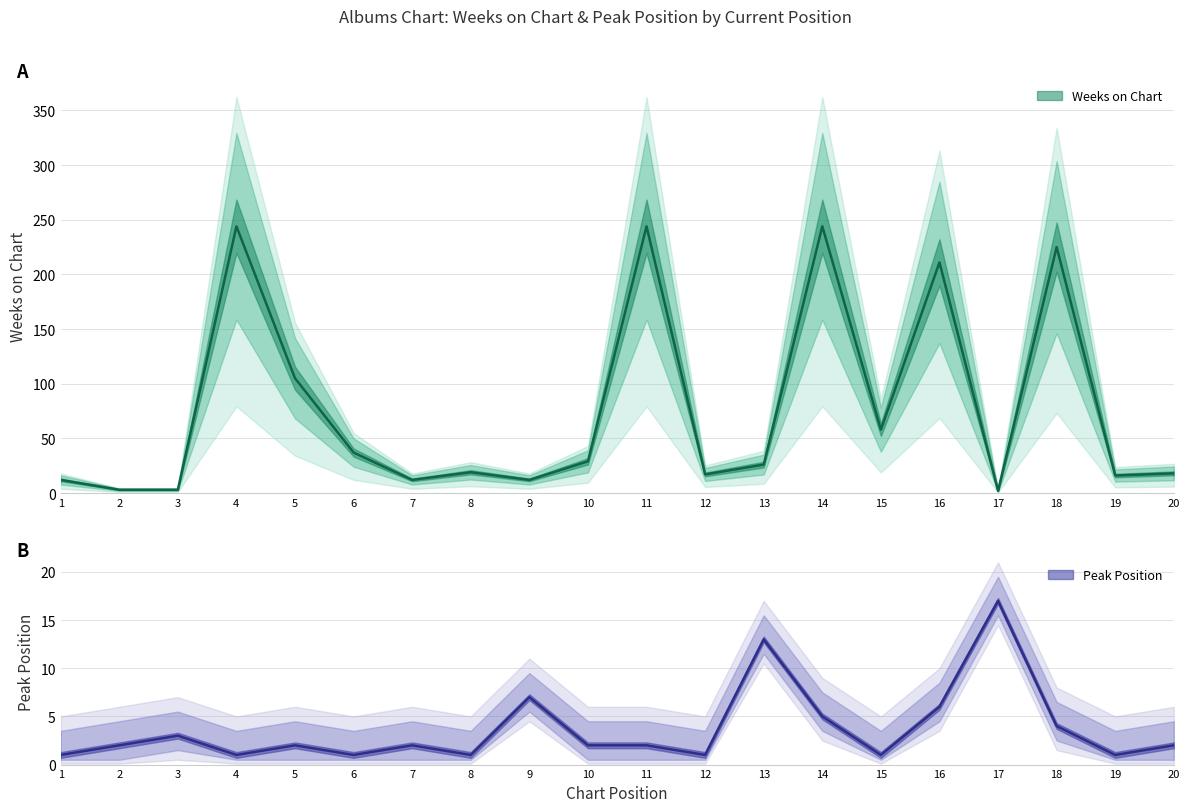

What is the sum of the Pico values at 16 and 17?

23